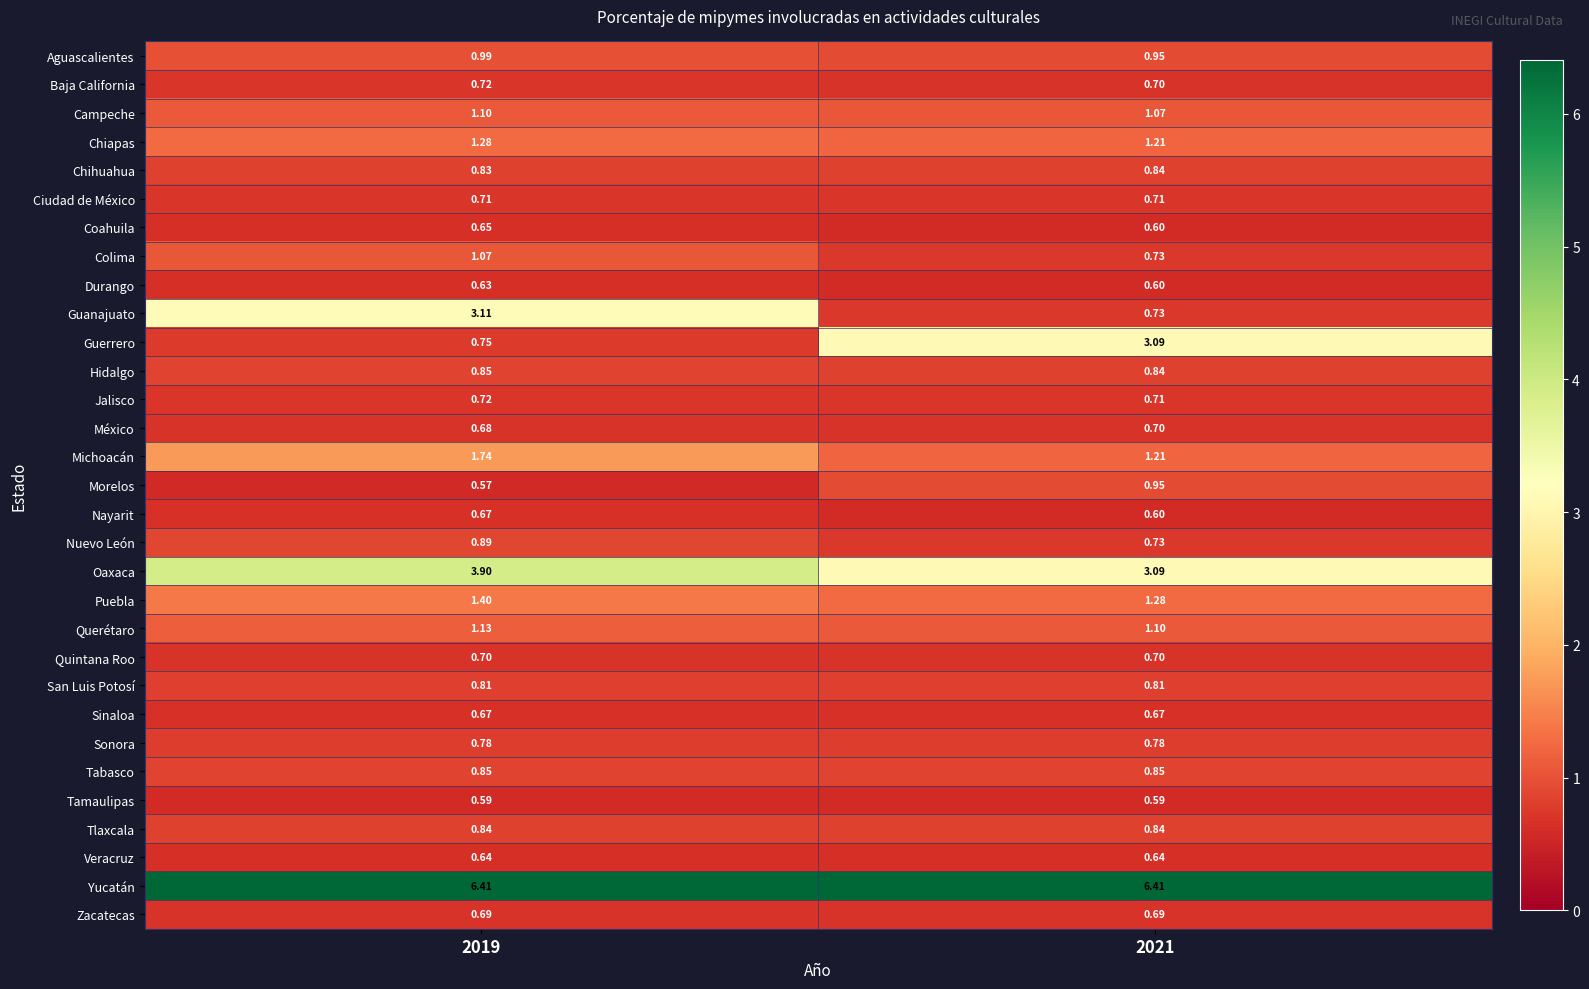

What is the difference between the highest and lowest values at 2019?

5.8